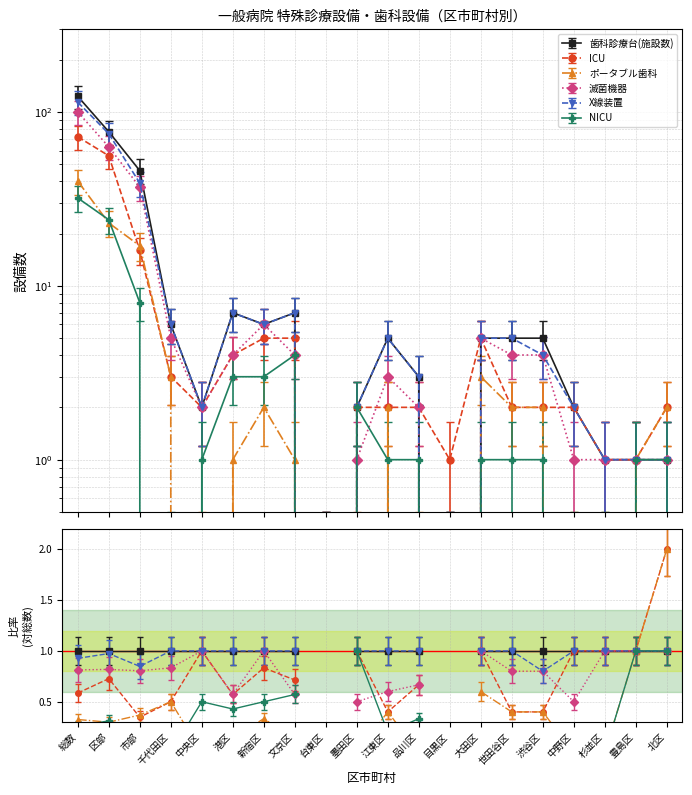

In 滅菌機器, how many points are lower than both neighbors (excluding endpoints)?

3